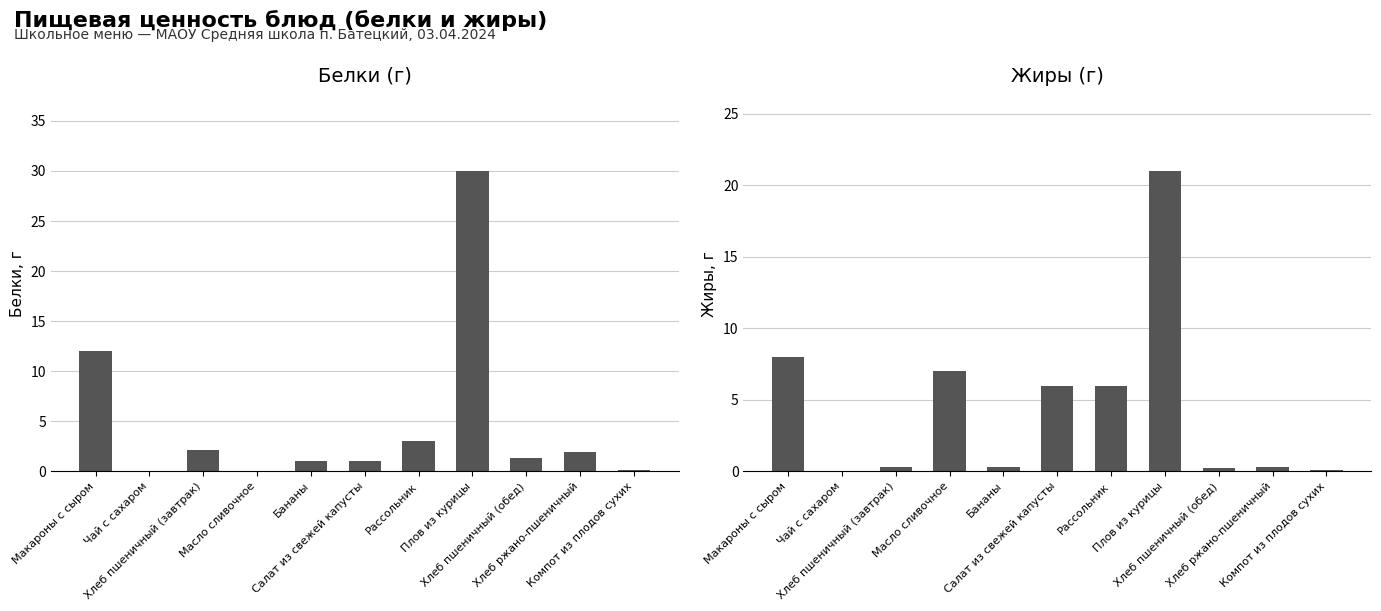

At Салат из свежей капусты, list the series in order from largest to smallest.

Жиры, Белки